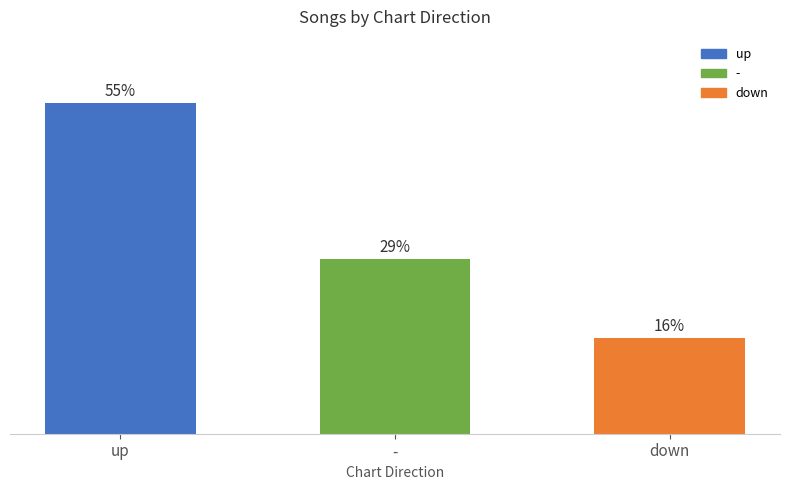

What is the label of the 3rd bar from the right?

up